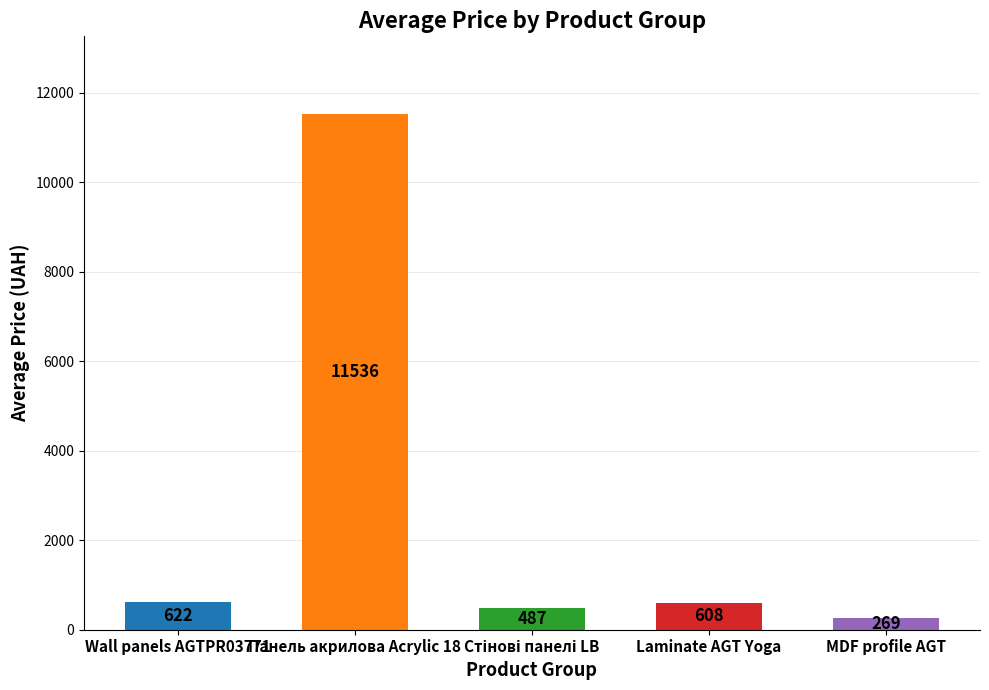

What is the label of the 5th bar from the left?

MDF profile AGT